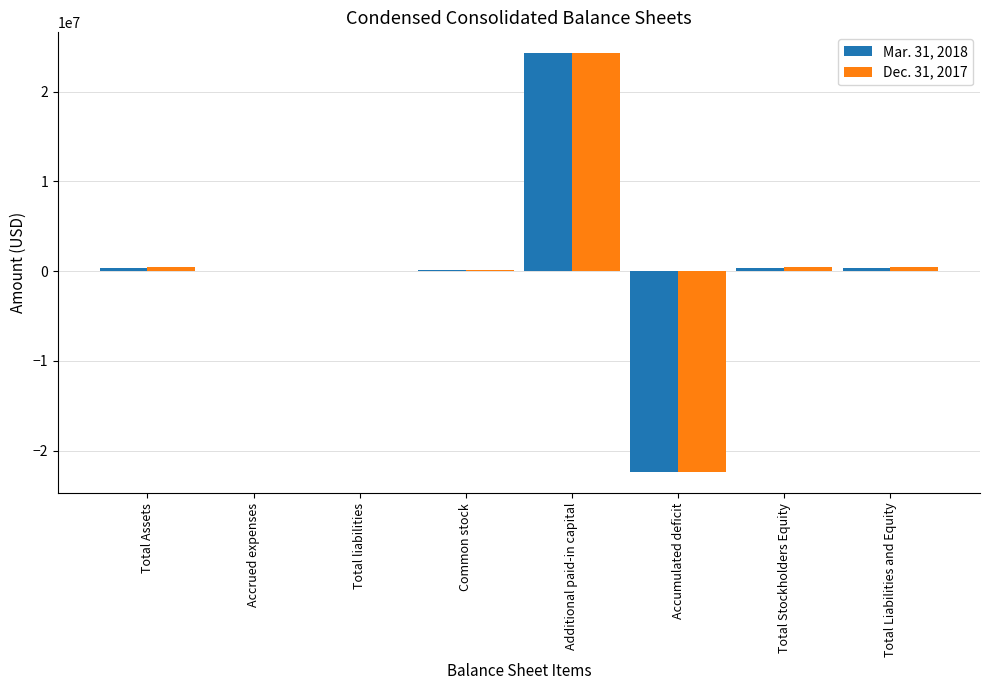

At which category is the sum across all series the highest?

Additional paid-in capital